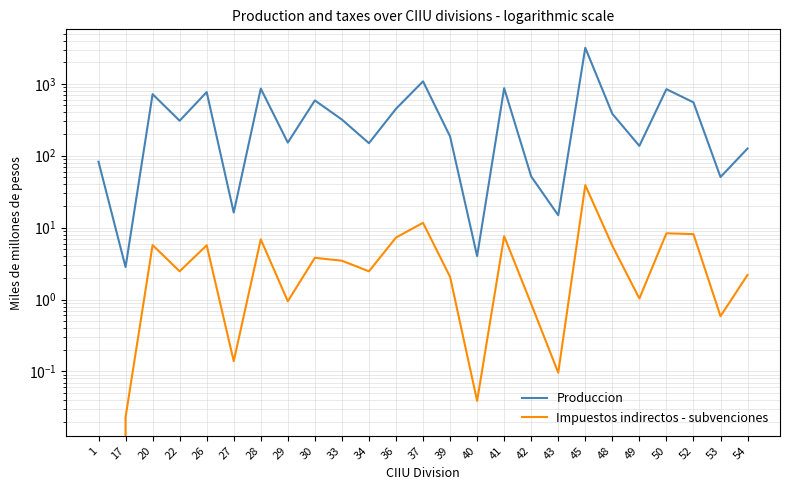

What is the value of the Impuestos indirectos - subvenciones point at the 10th from the left?

3.5